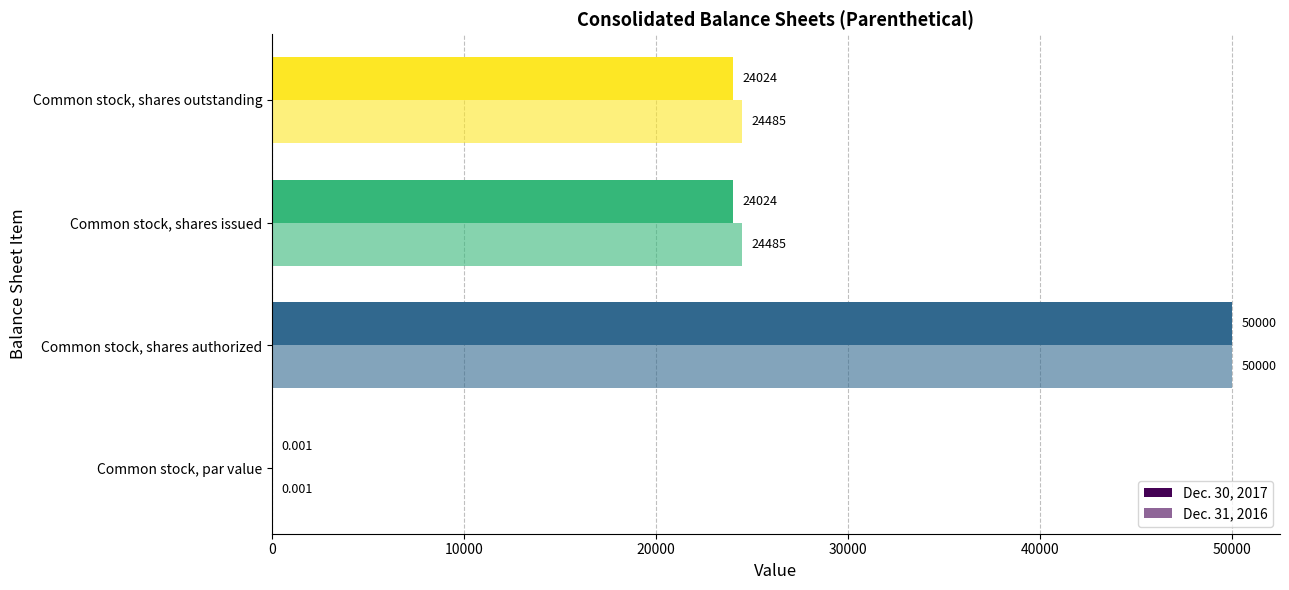

How many distinct data groups are displayed?

2